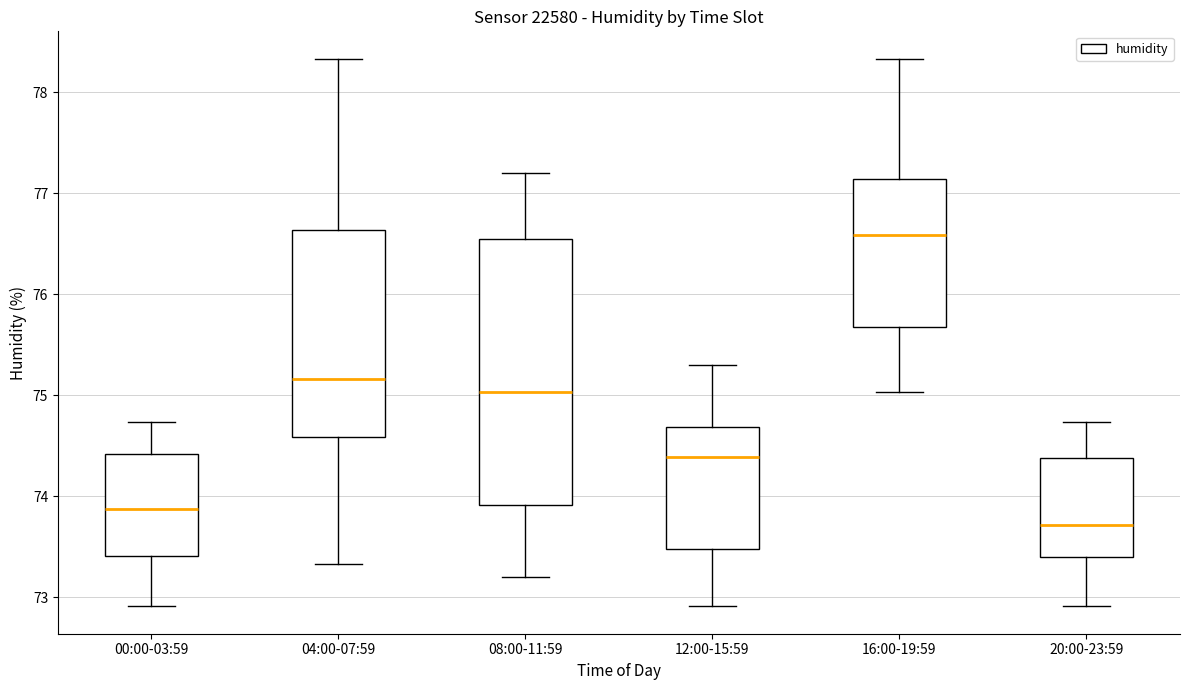

Reading left to right, transcribe this box plot: for each box, give where its median line is, the range the box spans, and where its two whiskers end, as read against the y-axis. The values are not printed on the chart, so give them approximately, as read against the axis.

00:00-03:59: median 73.9, box 73.4 to 74.4, whiskers 72.9 to 74.7
04:00-07:59: median 75.2, box 74.6 to 76.6, whiskers 73.3 to 78.3
08:00-11:59: median 75.0, box 73.9 to 76.6, whiskers 73.2 to 77.2
12:00-15:59: median 74.4, box 73.5 to 74.7, whiskers 72.9 to 75.3
16:00-19:59: median 76.6, box 75.7 to 77.1, whiskers 75.0 to 78.3
20:00-23:59: median 73.7, box 73.4 to 74.4, whiskers 72.9 to 74.7